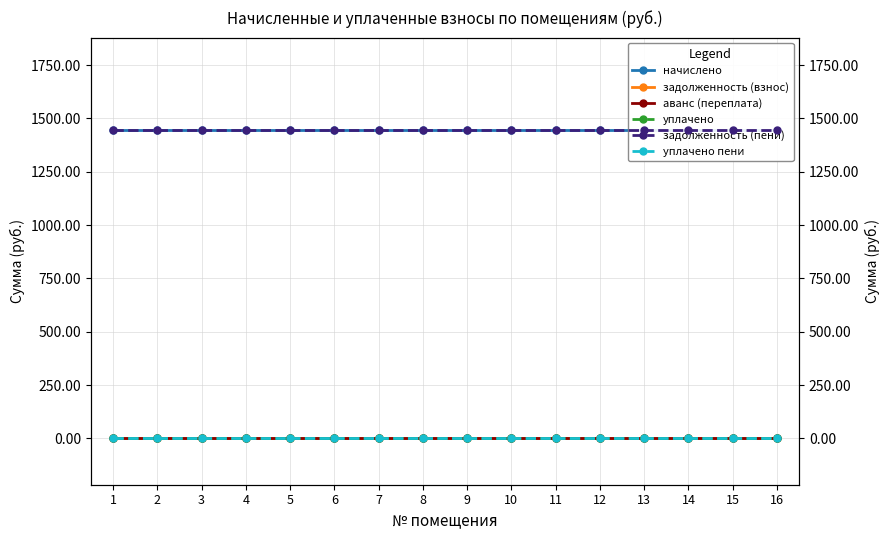

What is the difference between the highest and lowest values at 4?

1445.1